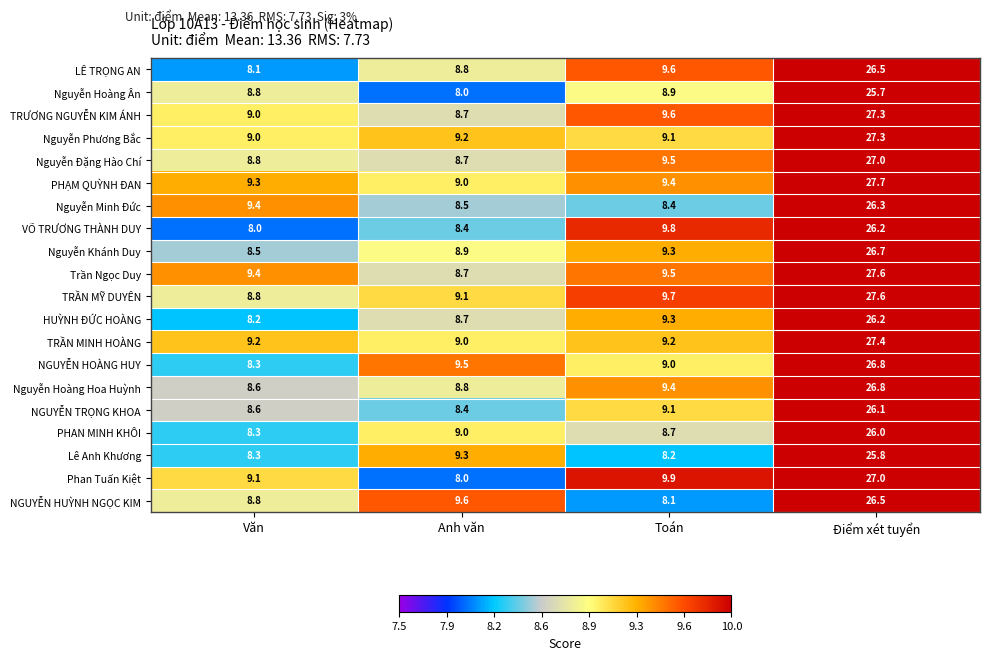

True or false: NGUYỄN TRỌNG KHOA has a value of 14.0 at Anh văn.

False